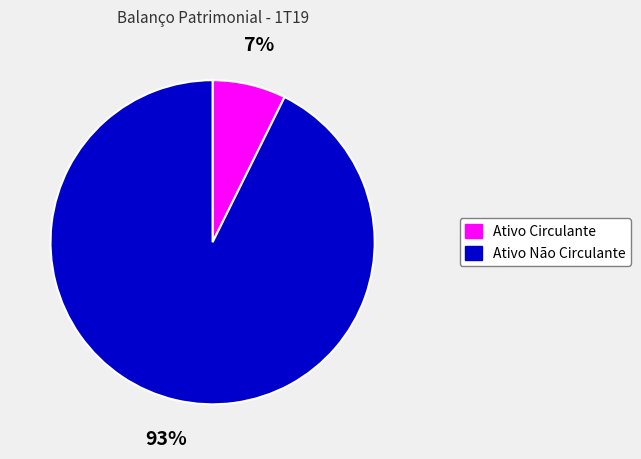

How many segments does this pie chart have?

2